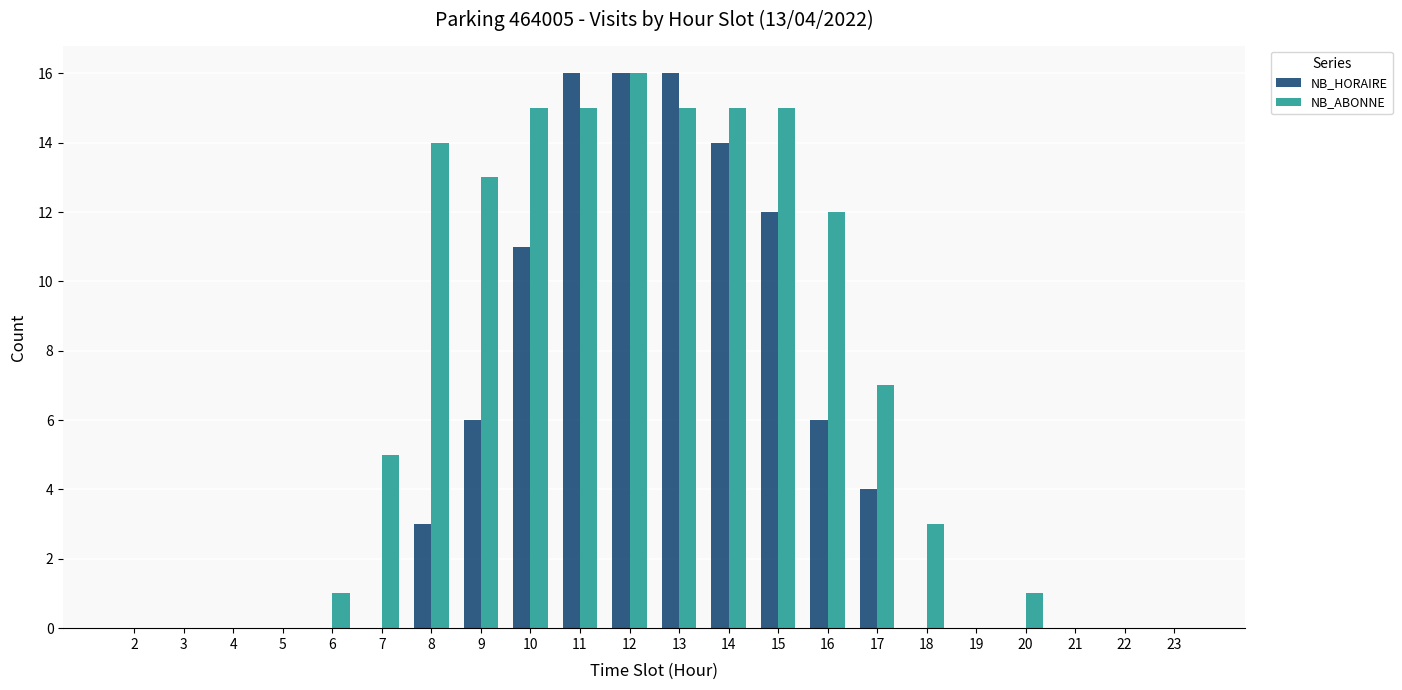

At which category is the sum across all series the highest?

12